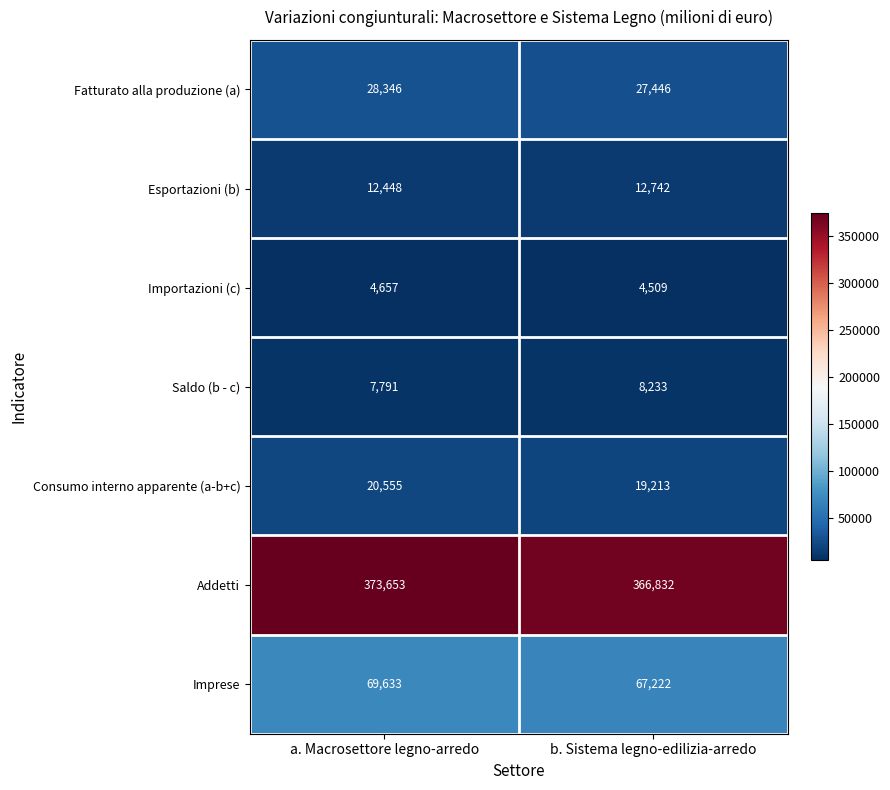

What is the sum of all Importazioni (c) values?

9166